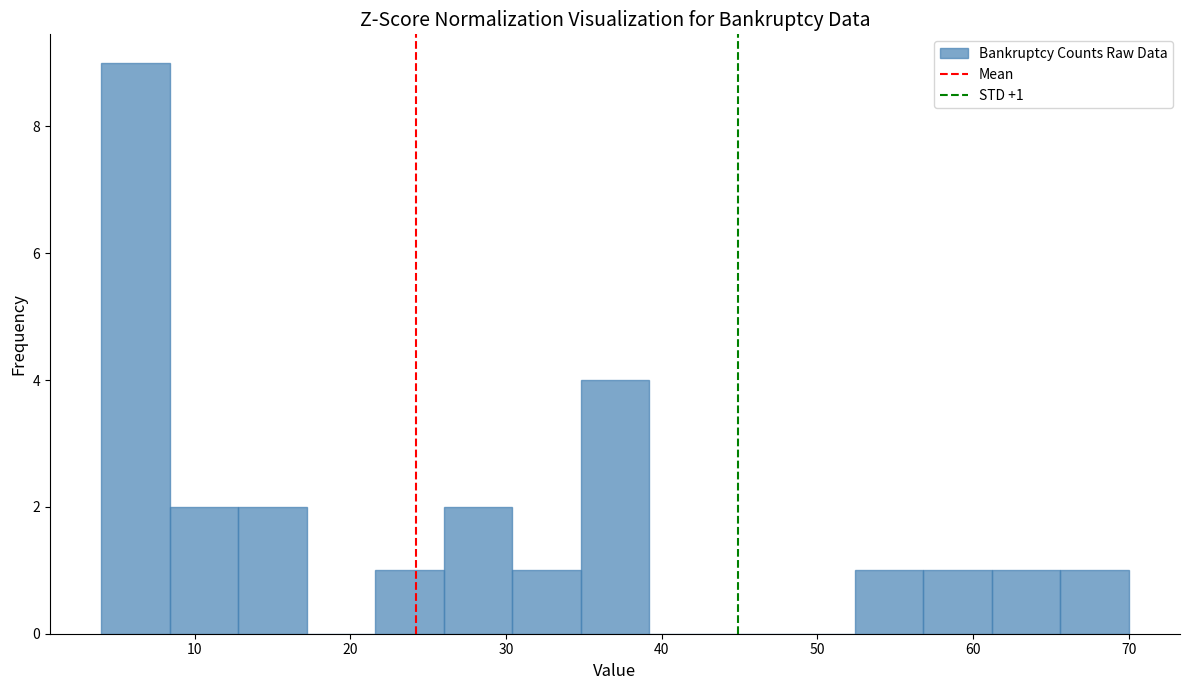

Over which range of the x-axis is the bar tallest?

4.0 to 8.4